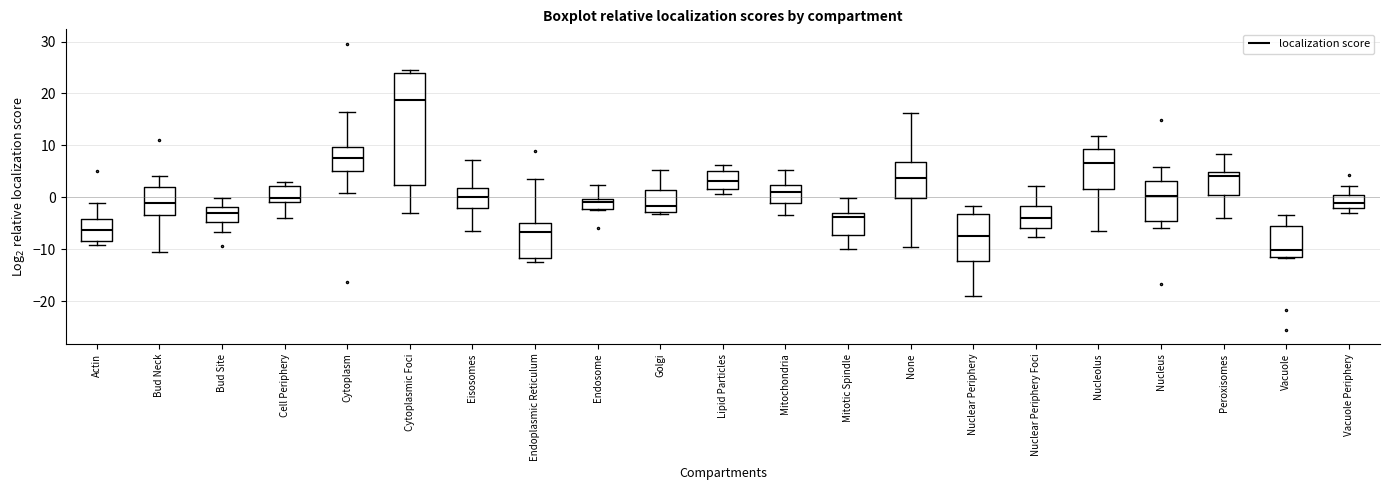

Where does the median line of the box for Cell Periphery sit on the y-axis? The values are not printed on the chart, so give them approximately, as read against the axis.

0